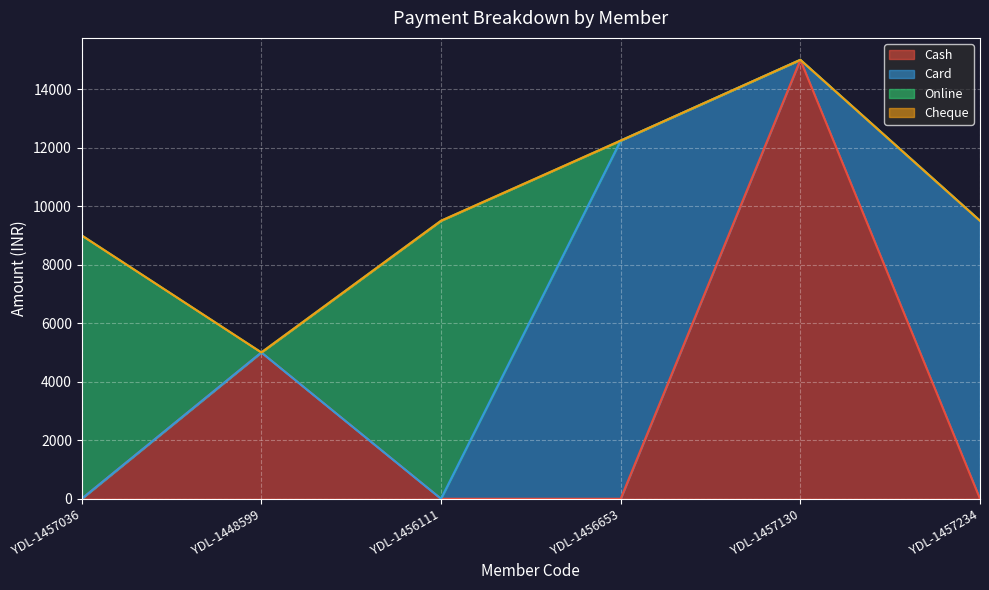

Which series has the largest total across all categories?

Card